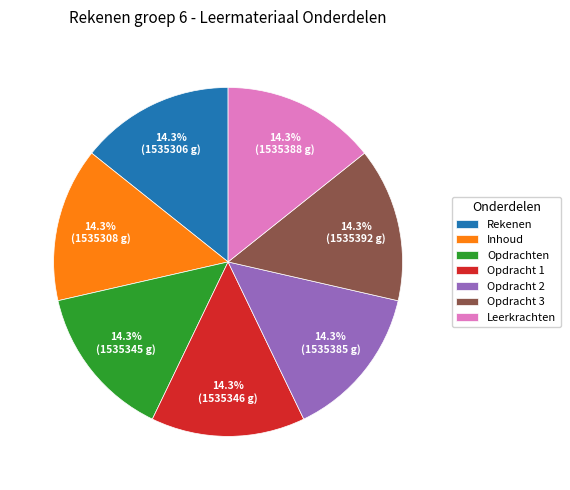

To the nearest percent, what is the average slice percentage?

14%